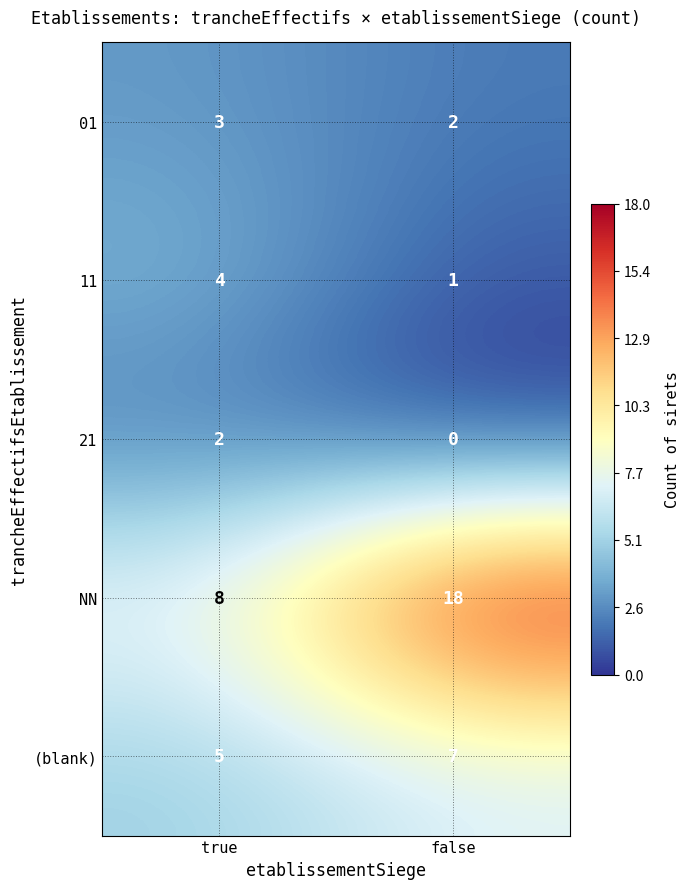

Reading right to left, extract all data points from this chart.

01: false=2	true=3
11: false=1	true=4
21: false=0	true=2
NN: false=18	true=8
(blank): false=7	true=5